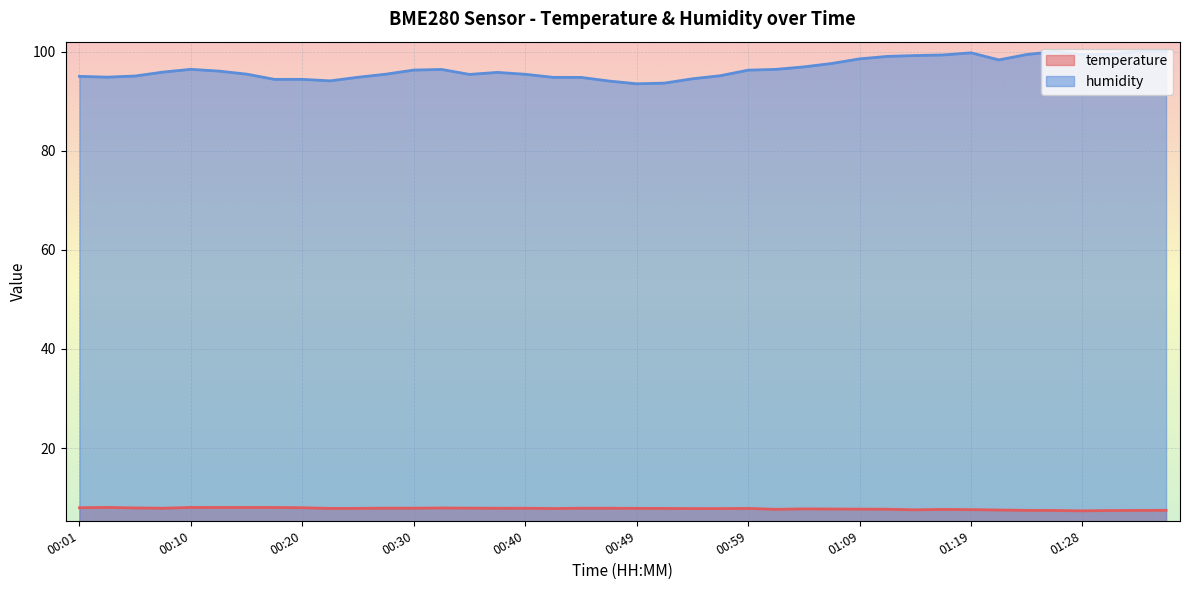

What is the label of the 14th point from the right?

01:04